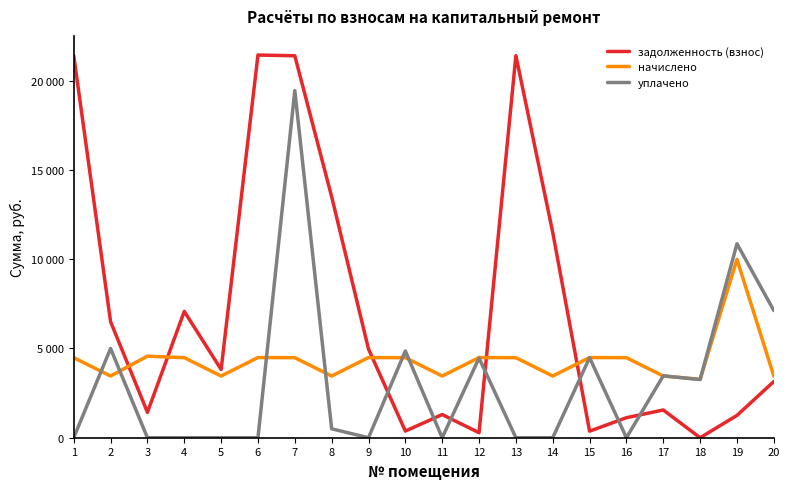

Which category has the highest value across all series?

6